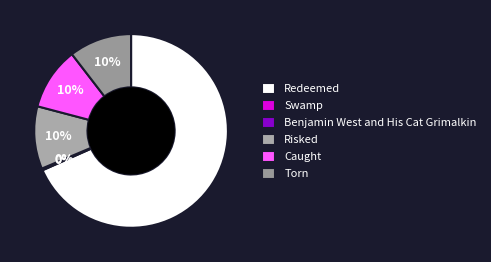

The Redeemed slice represents 56% of the pie. True or false?

False